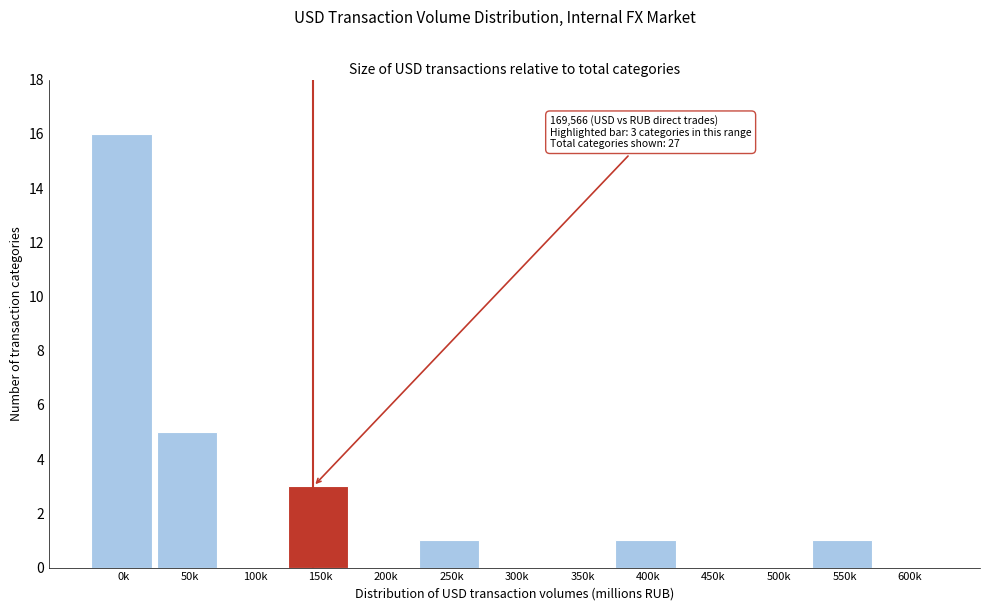

Reading left to right, list all the values displayed in this chart.

0k=16	50k=5	100k=0	150k=3	200k=0	250k=1	300k=0	350k=0	400k=1	450k=0	500k=0	550k=1	600k=0